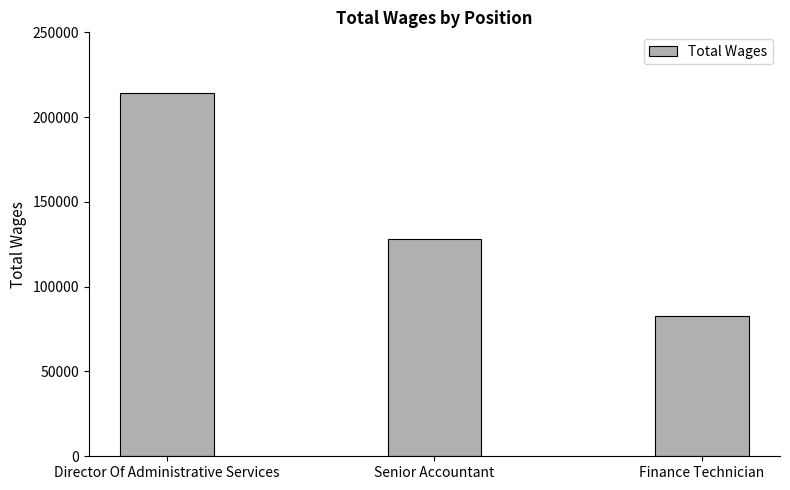

What is the maximum value shown in the chart?

214484